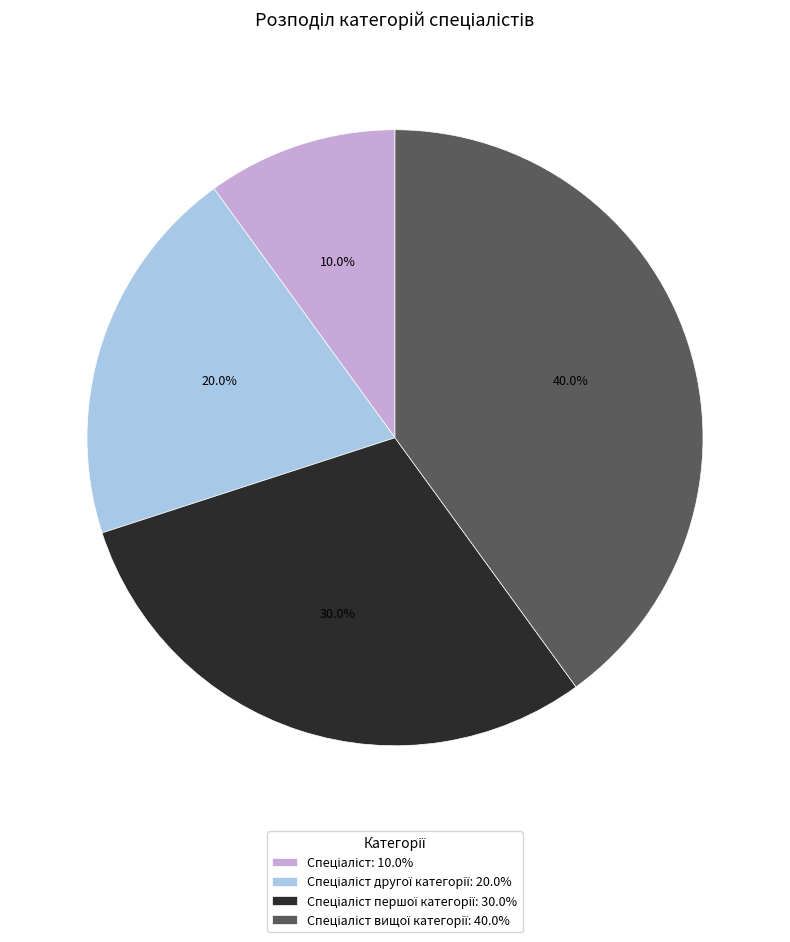

Is there any slice that represents more than half of the pie?

No